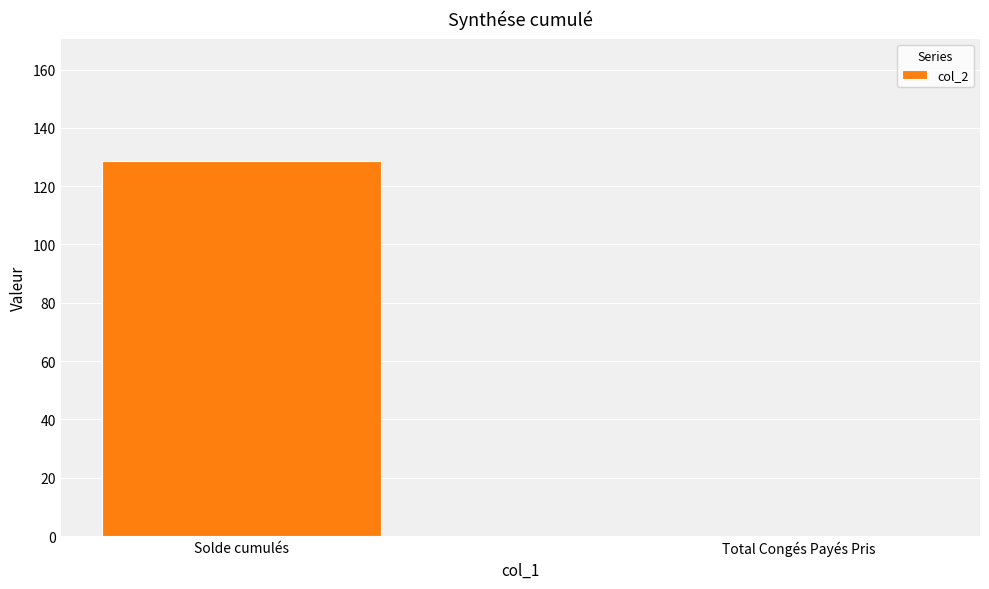

Which has a higher value, Solde cumulés or Total Congés Payés Pris?

Solde cumulés